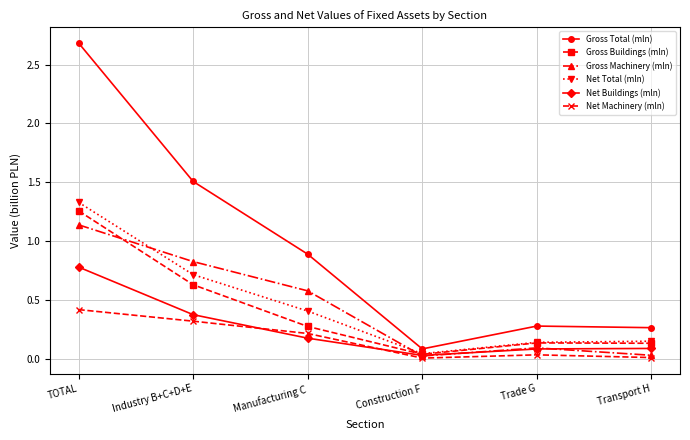

Is it true that Net Total (mln) equals 0.0 at Construction F?

True